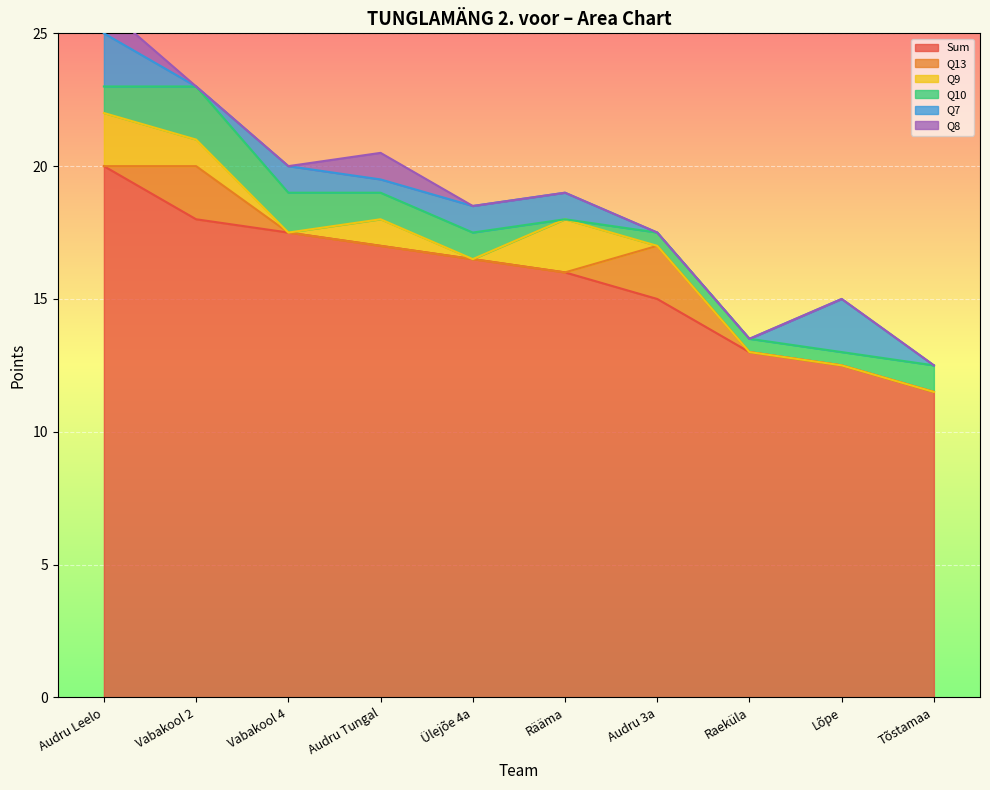

At which category does Q10 reach its first local valley?

Rääma